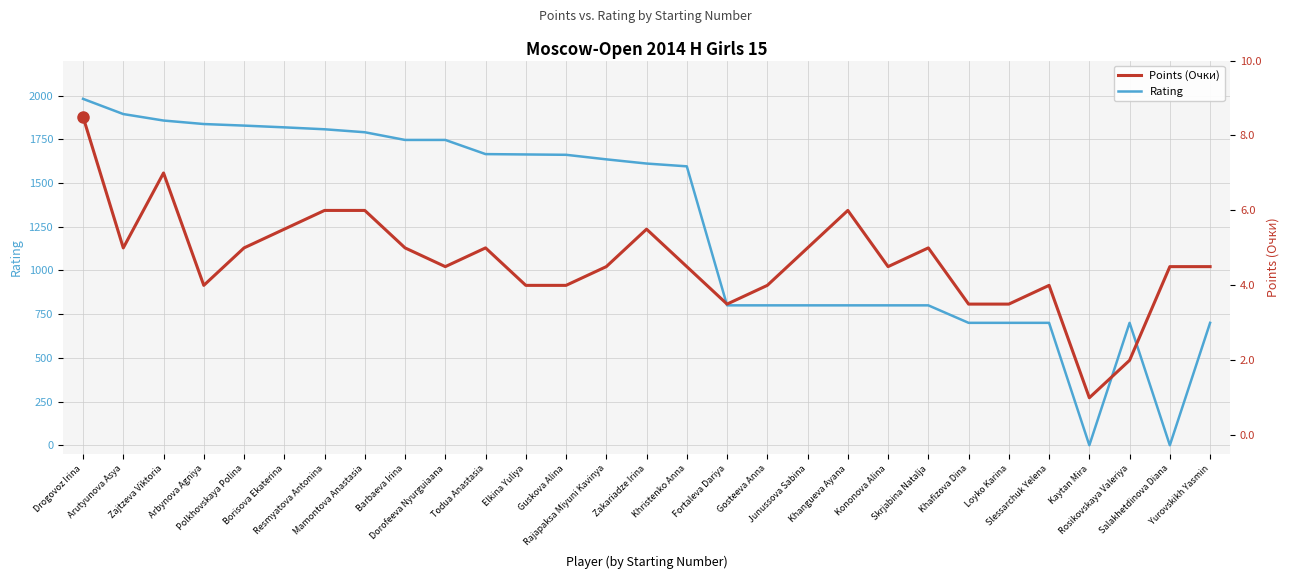

At which category does Rating reach its first local valley?

Kaytan Mira